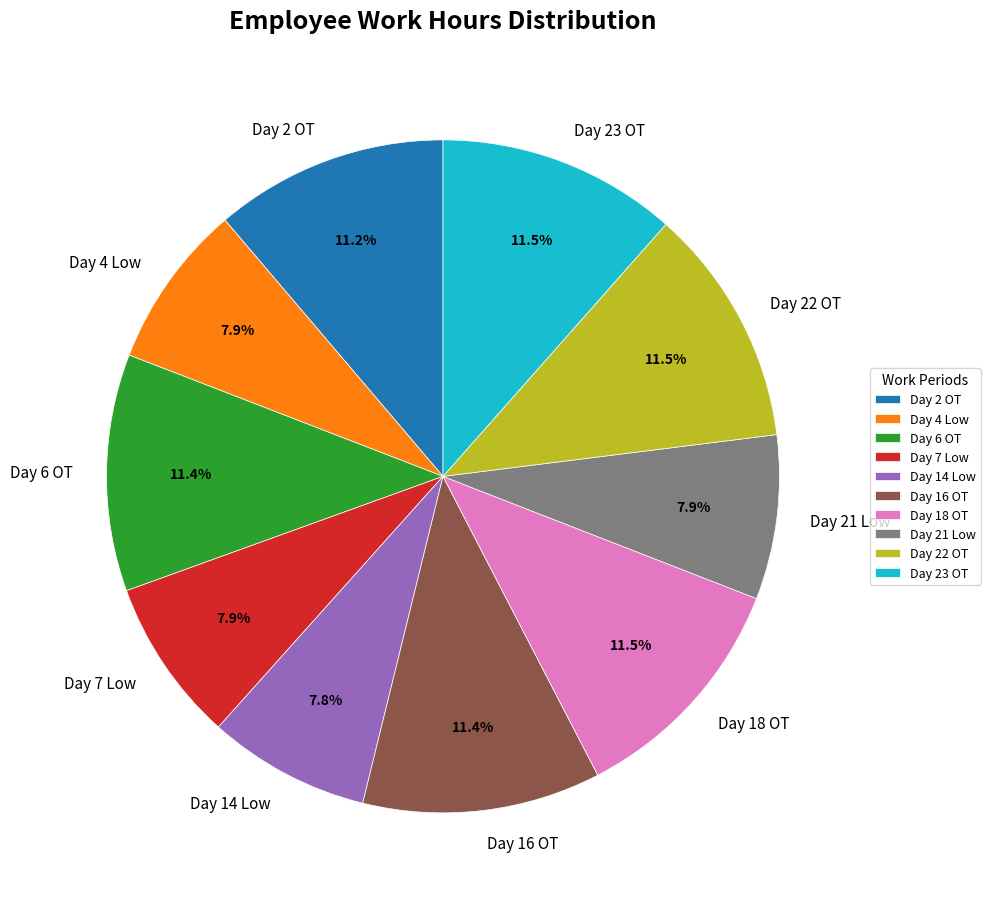

Combined, do Day 4 Low and Day 22 OT account for over 50%?

No